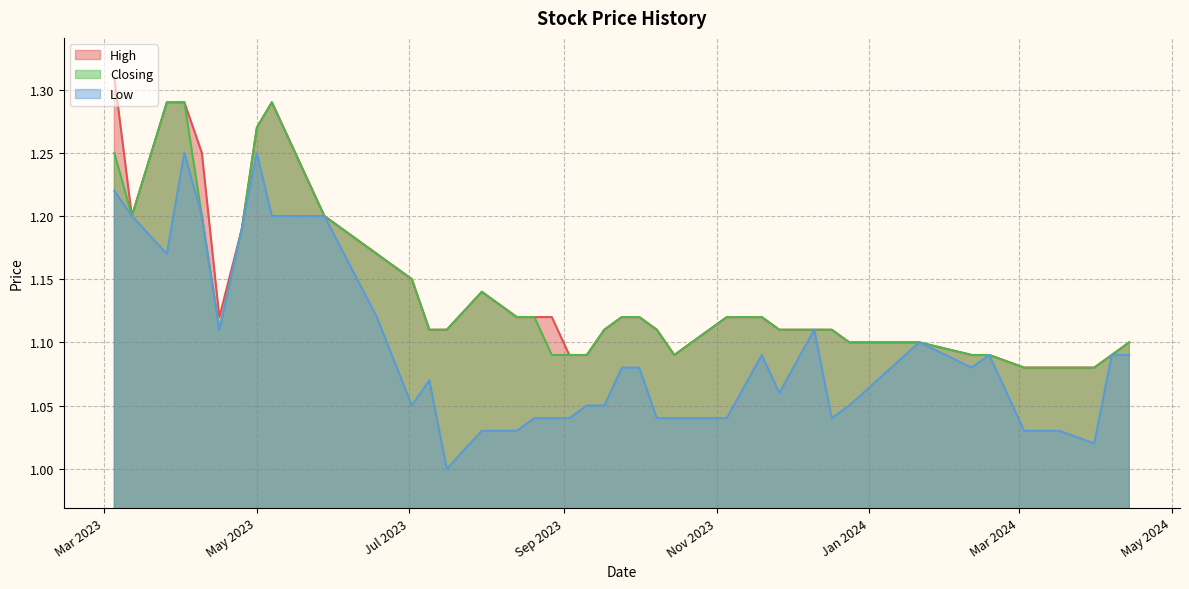

How many lines are shown in the chart?

3